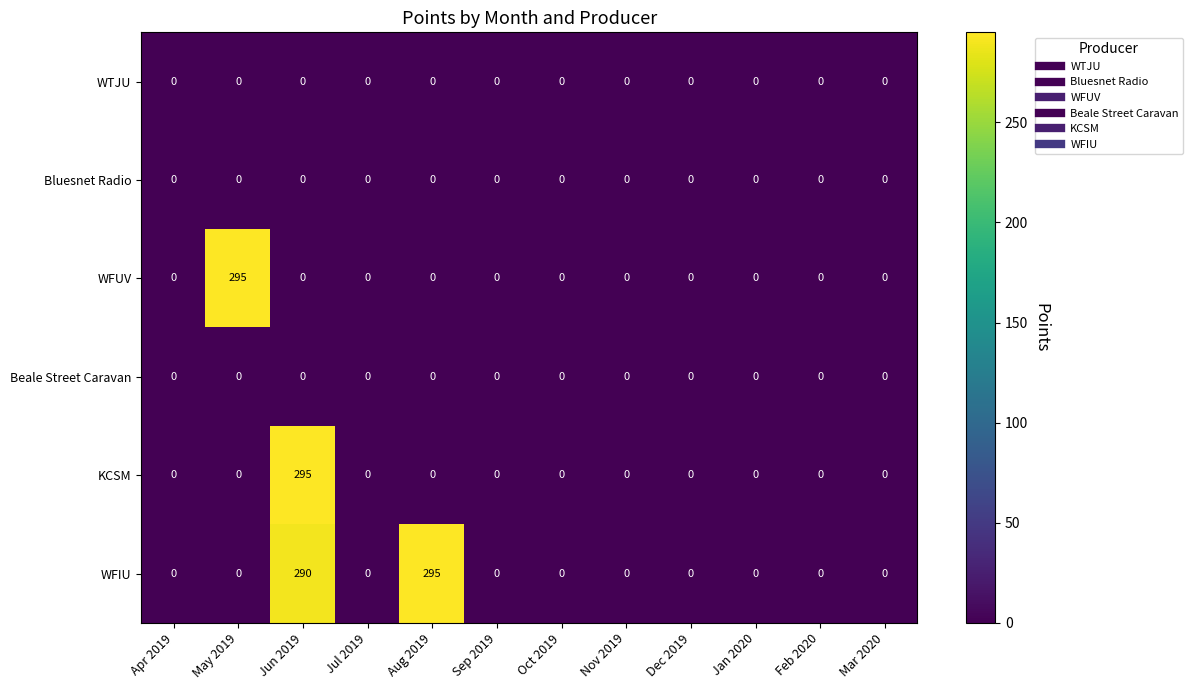

What is the greatest value displayed?

295